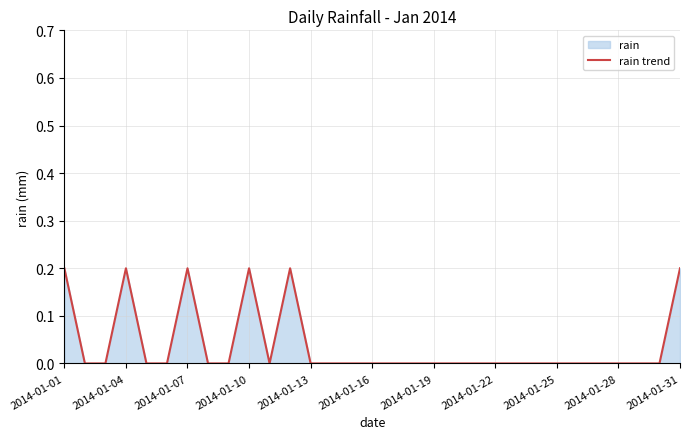

Is it true that the value at 2014-01-28 is 0.0?

True